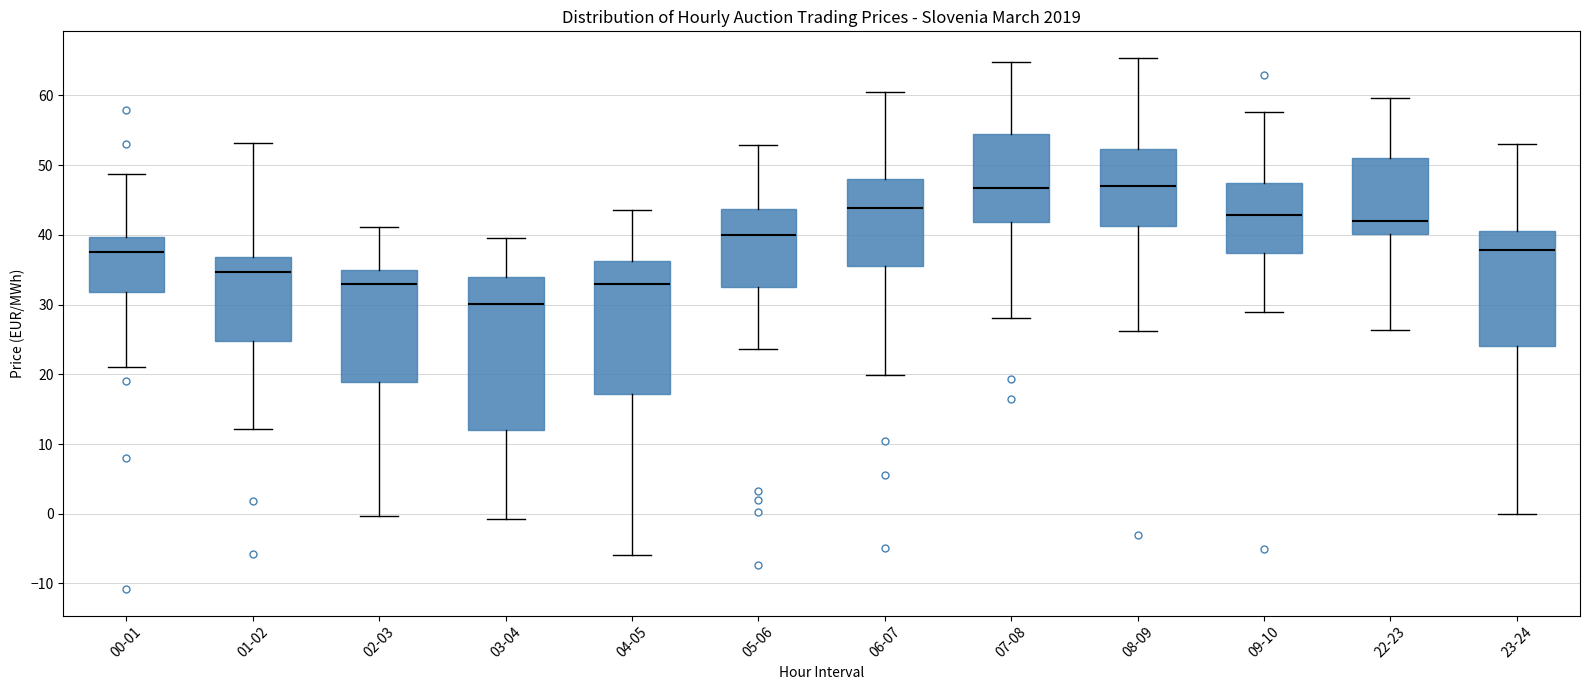

Which box is the tallest, from its lower edge to its upper edge?

03-04